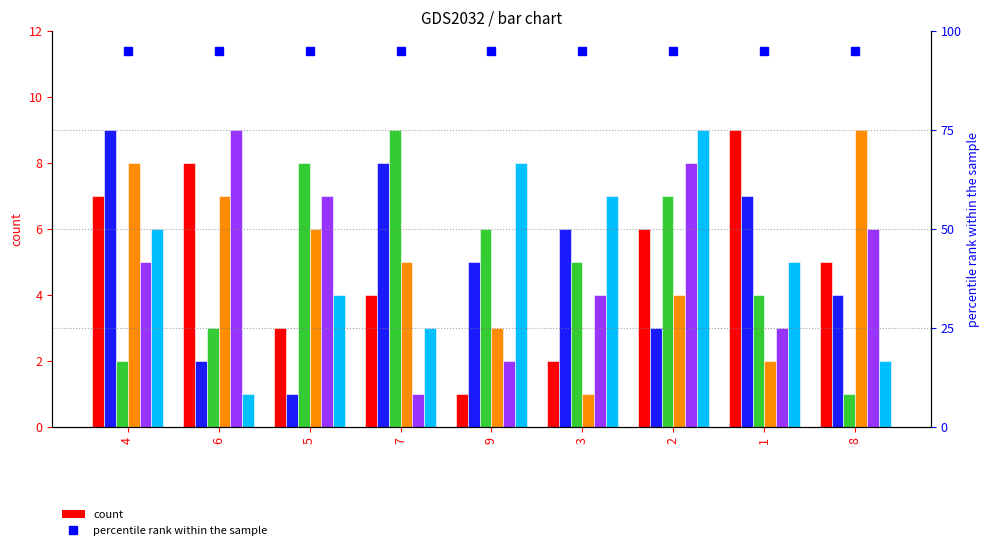

How many categories are shown in the chart?

9